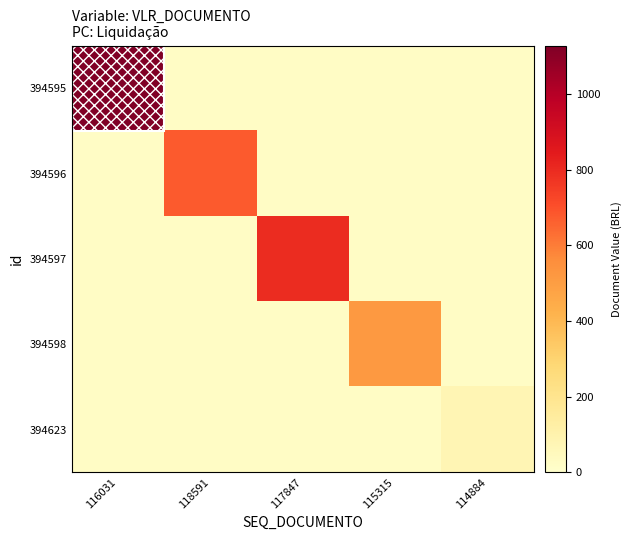

Which series has the largest total across all categories?

394595